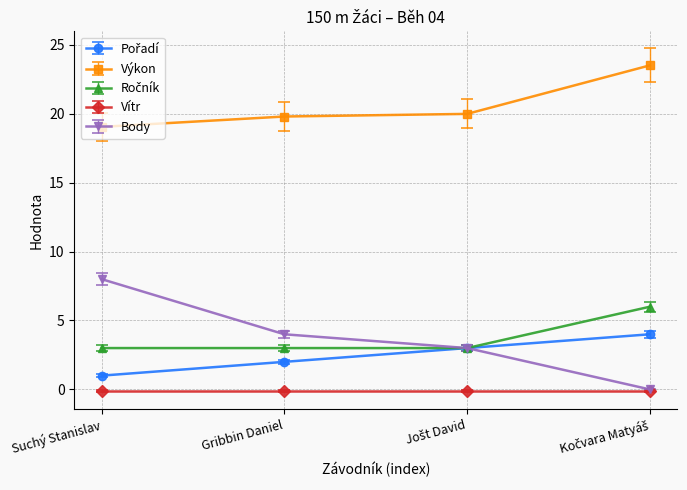

Between Suchý Stanislav and Gribbin Daniel, which series saw the biggest shift?

Body